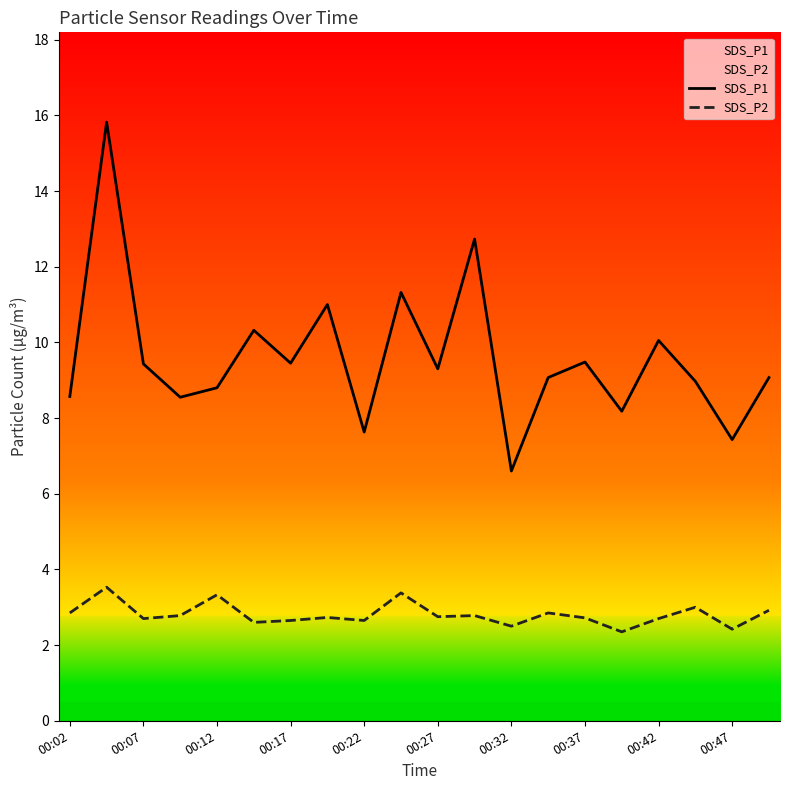

True or false: SDS_P2 and SDS_P1 intersect in this chart.

False